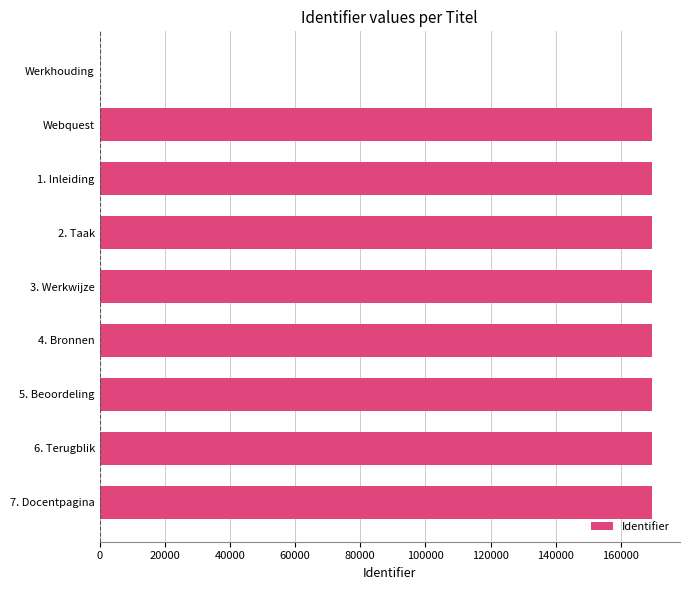

Is it true that the value at 5. Beoordeling is 250059?

False